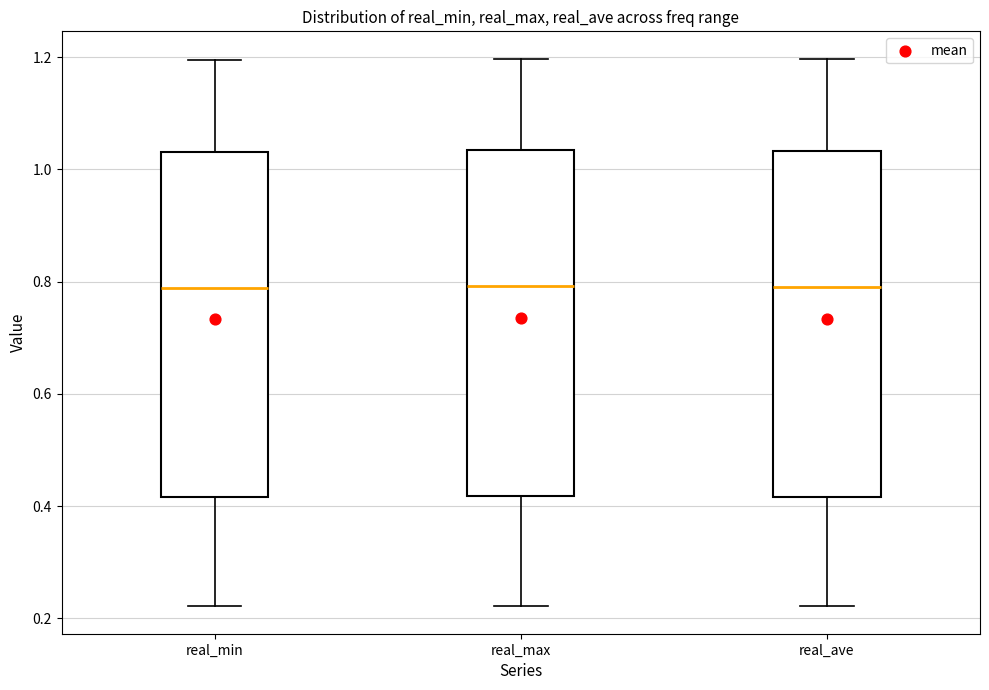

Reading left to right, transcribe this box plot: for each box, give where its median line is, the range the box spans, and where its two whiskers end, as read against the y-axis. The values are not printed on the chart, so give them approximately, as read against the axis.

real_min: median 0.78, box 0.42 to 1.04, whiskers 0.22 to 1.20
real_max: median 0.80, box 0.42 to 1.04, whiskers 0.22 to 1.20
real_ave: median 0.80, box 0.42 to 1.04, whiskers 0.22 to 1.20